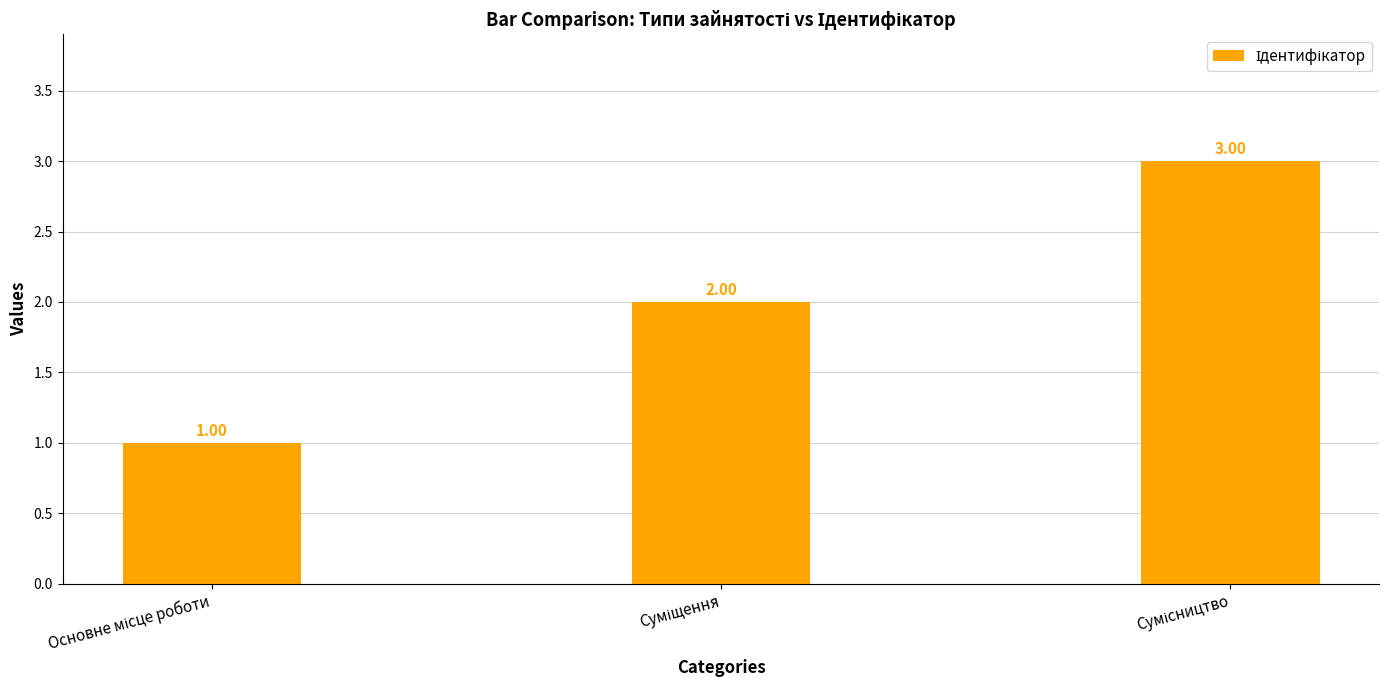

Which label corresponds to the smallest value in the chart?

Основне місце роботи